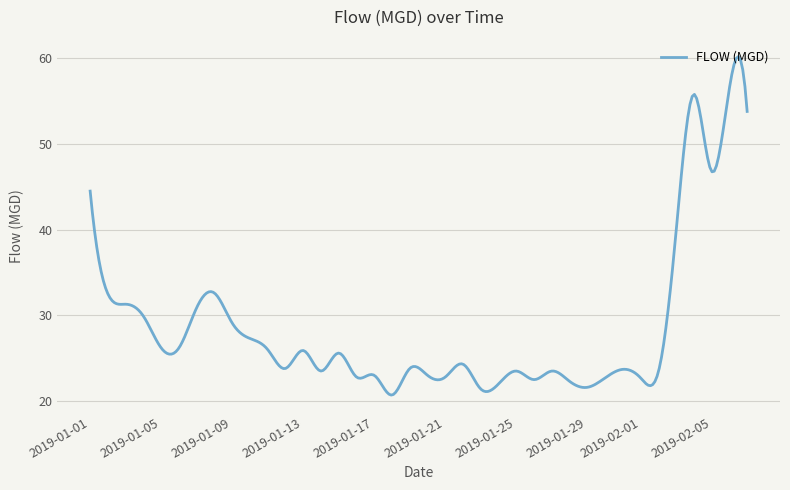

What is the difference between the maximum and minimum values?

39.5